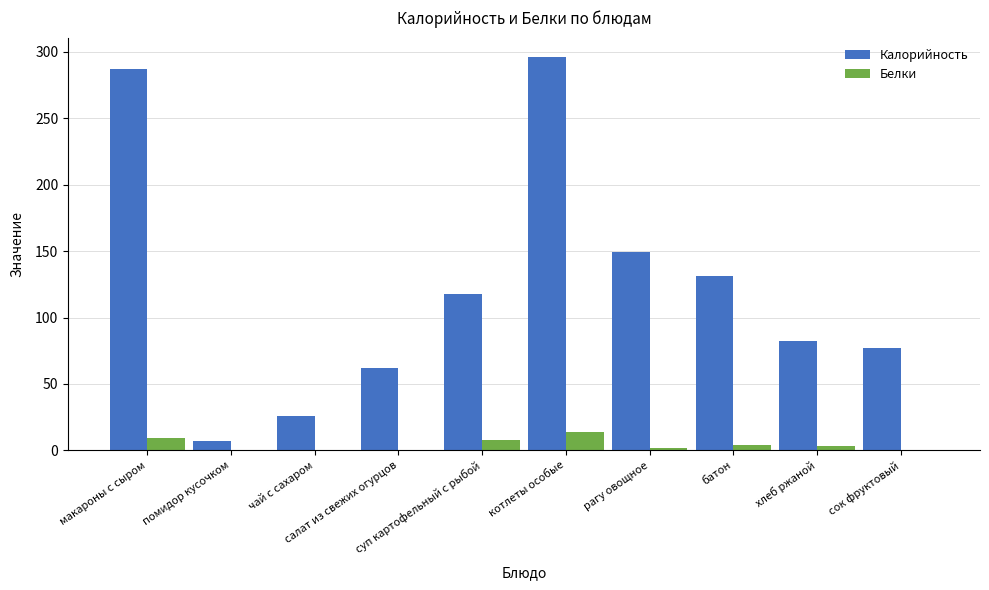

Which series has the largest total across all categories?

Калорийность